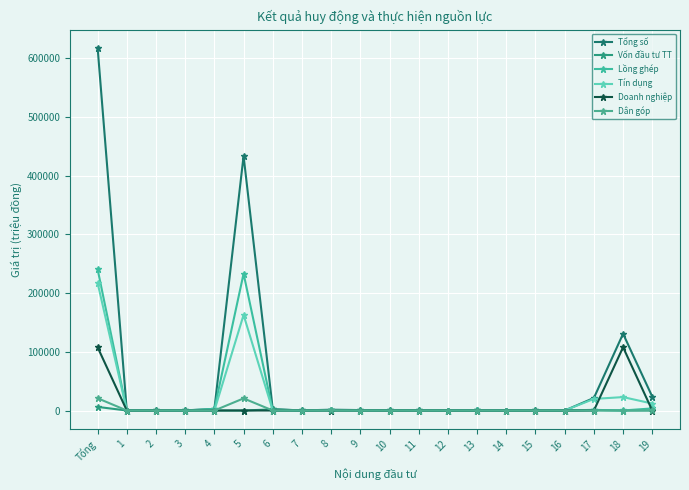

Is the value of Tín dụng at 1 greater than the value of Dân góp at 3?

No